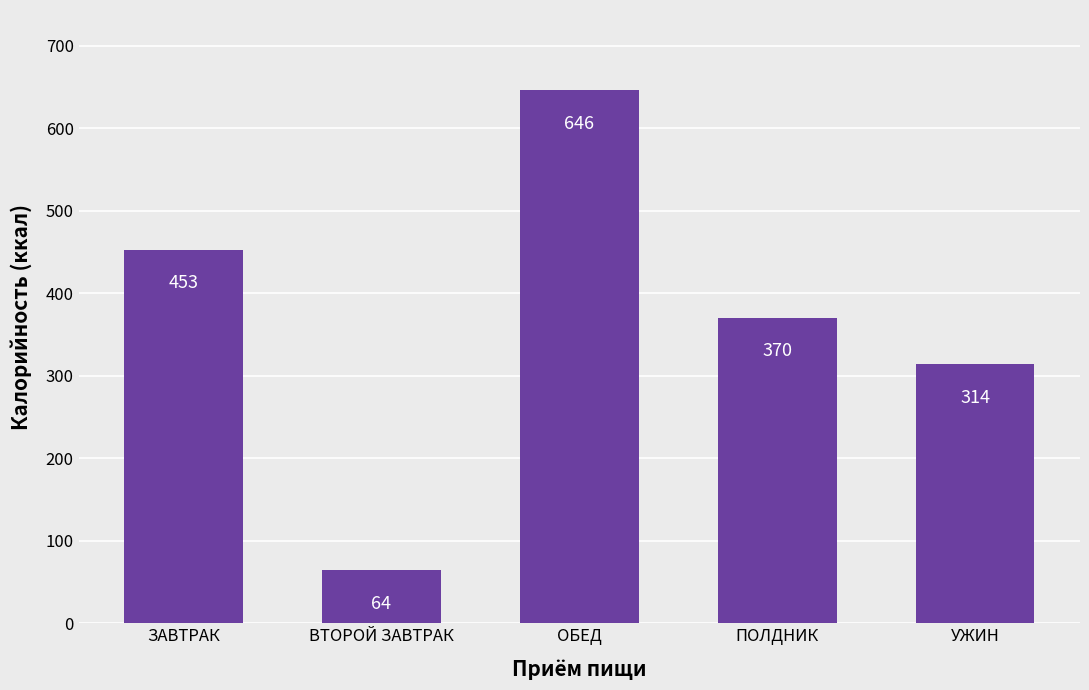

At which label does the data first exceed 370?

ЗАВТРАК